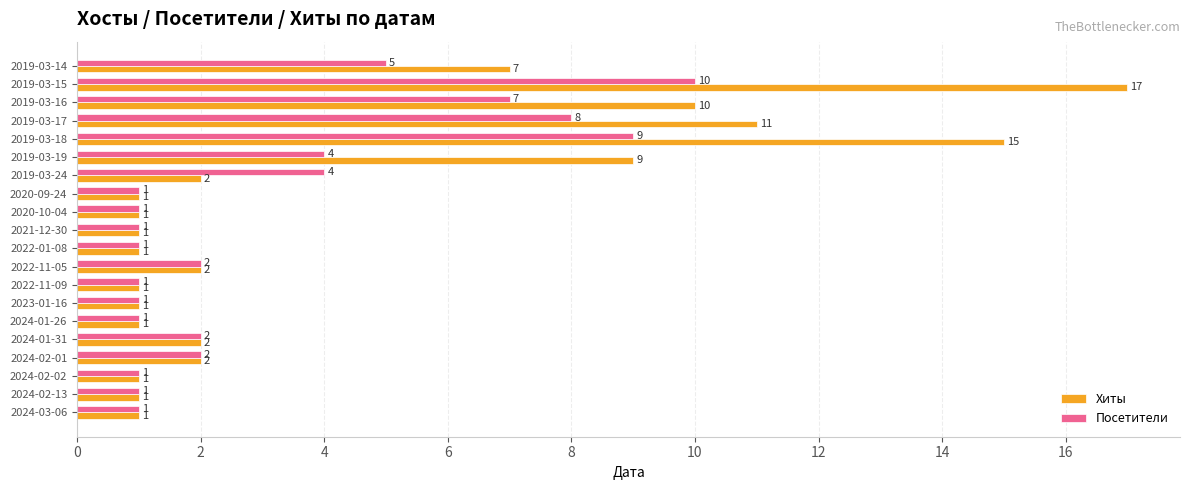

Is it true that Посетители equals 2 at 2024-02-01?

True